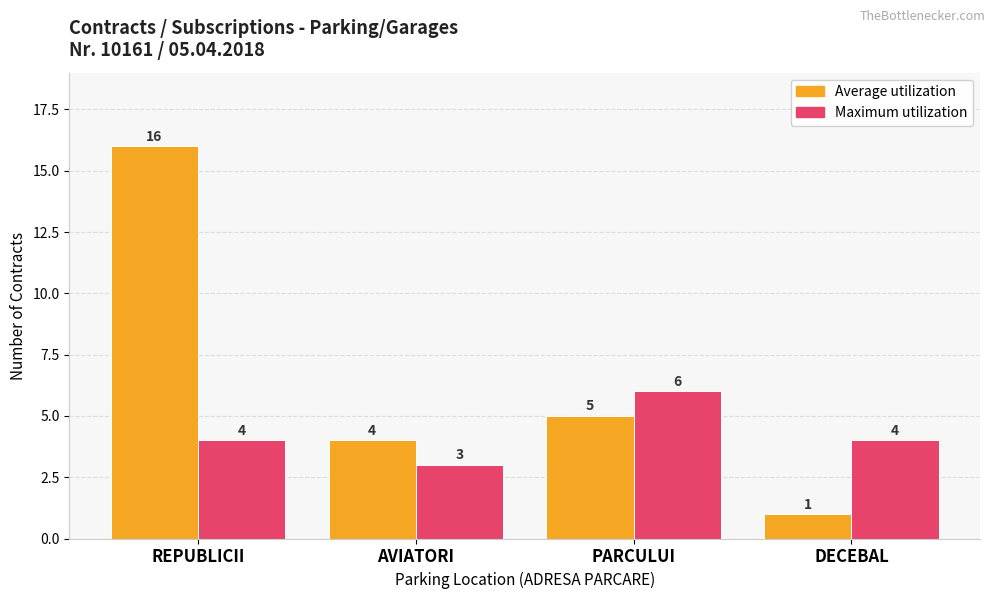

Is it true that Average utilization equals 2 at DECEBAL?

False